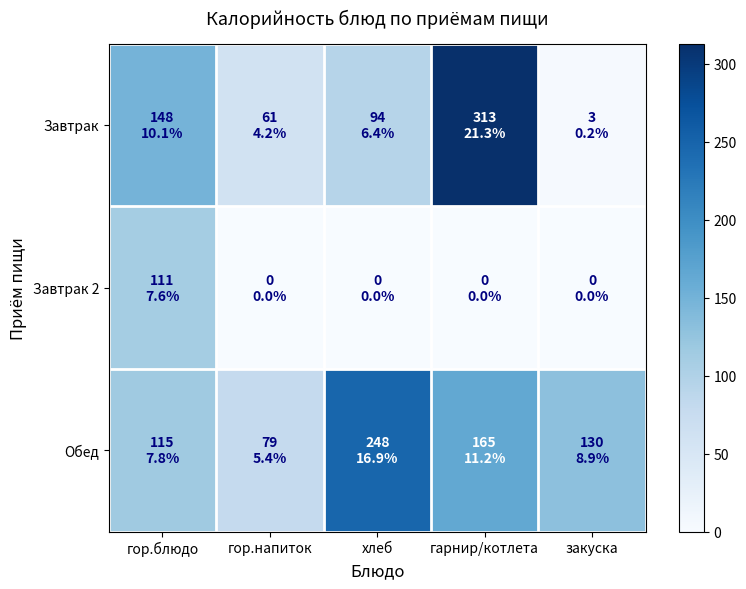

Between гор.блюдо and хлеб, which series saw the biggest shift?

Обед